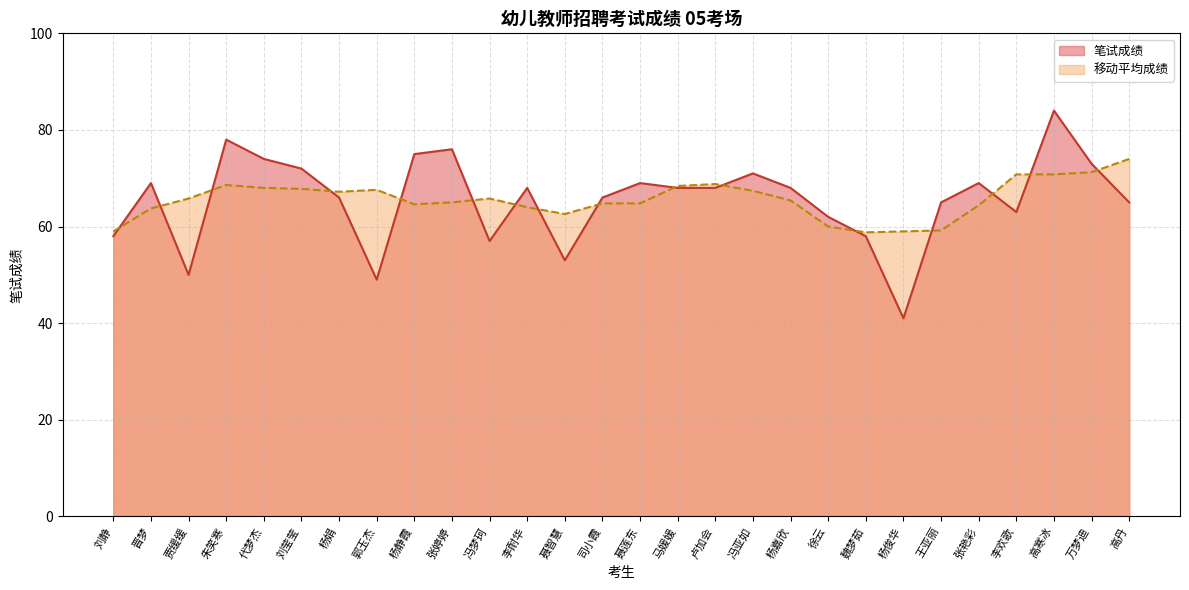

What is the label of the 12th point from the left?

李耐华